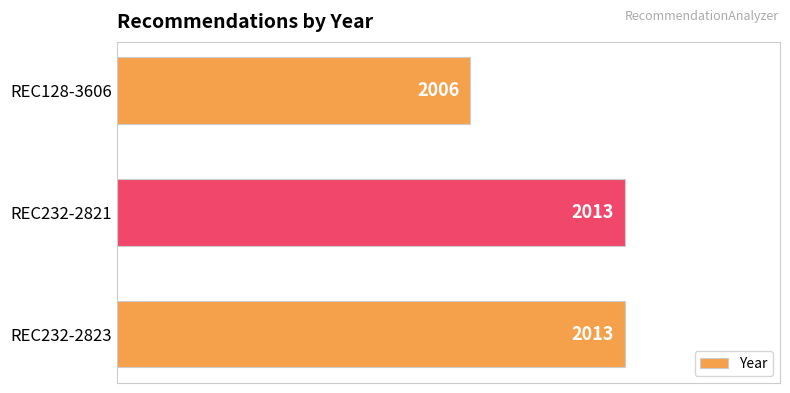

Count the number of categories in the chart.

3